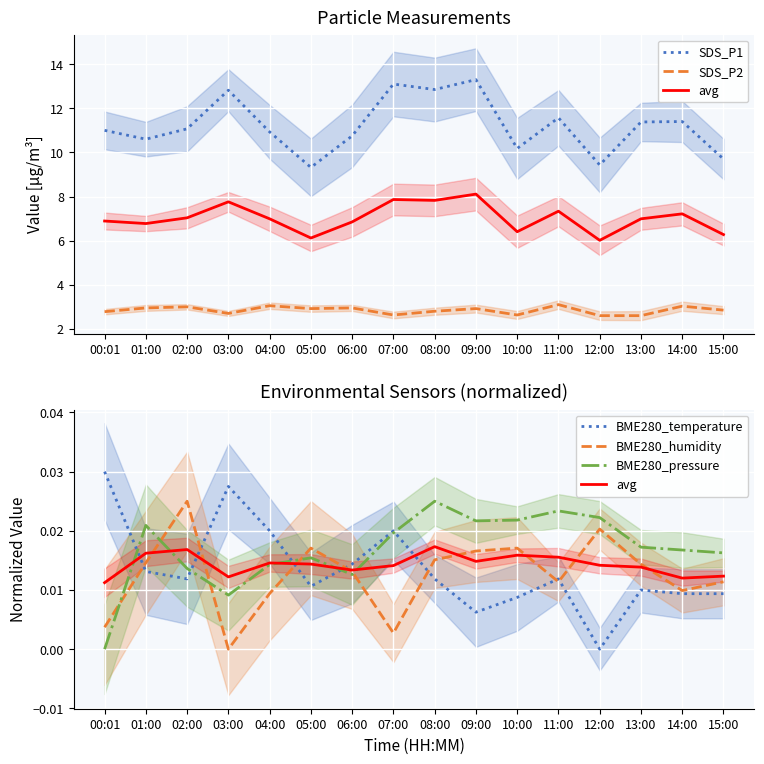

Reading left to right, list all the values displayed in this chart.

SDS_P1: 11.0	10.6	11.1	12.8	10.9	9.3	10.8	13.1	12.8	13.3	10.2	11.6	9.4	11.4	11.4	9.7
SDS_P2: 2.8	3.0	3.0	2.7	3.0	2.9	3.0	2.6	2.8	2.9	2.6	3.1	2.6	2.6	3.0	2.9
avg: 0.0	0.0	0.0	0.0	0.0	0.0	0.0	0.0	0.0	0.0	0.0	0.0	0.0	0.0	0.0	0.0
BME280_temperature: 0.0	0.0	0.0	0.0	0.0	0.0	0.0	0.0	0.0	0.0	0.0	0.0	0.0	0.0	0.0	0.0
BME280_humidity: 0.0	0.0	0.0	0.0	0.0	0.0	0.0	0.0	0.0	0.0	0.0	0.0	0.0	0.0	0.0	0.0
BME280_pressure: 0.0	0.0	0.0	0.0	0.0	0.0	0.0	0.0	0.0	0.0	0.0	0.0	0.0	0.0	0.0	0.0